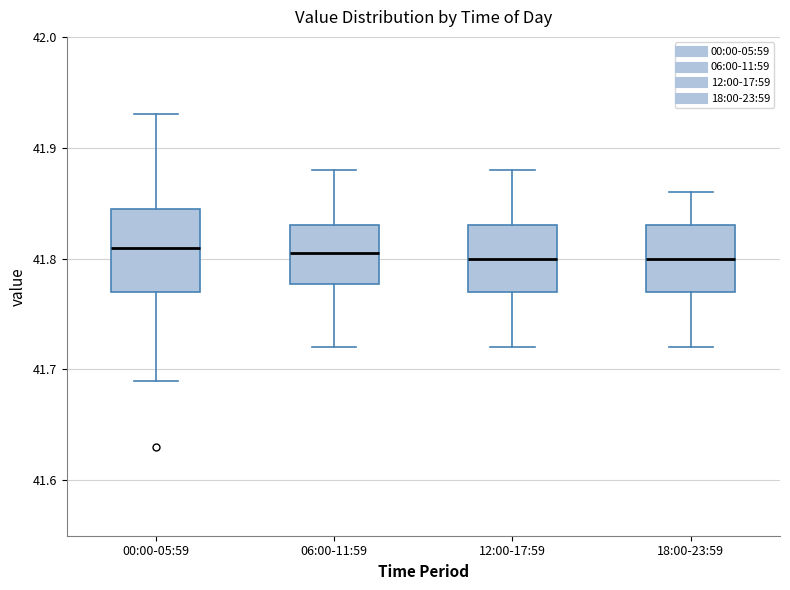

Reading left to right, transcribe this box plot: for each box, give where its median line is, the range the box spans, and where its two whiskers end, as read against the y-axis. The values are not printed on the chart, so give them approximately, as read against the axis.

00:00-05:59: median 41.81, box 41.77 to 41.85, whiskers 41.69 to 41.93
06:00-11:59: median 41.81, box 41.78 to 41.83, whiskers 41.72 to 41.88
12:00-17:59: median 41.80, box 41.77 to 41.83, whiskers 41.72 to 41.88
18:00-23:59: median 41.80, box 41.77 to 41.83, whiskers 41.72 to 41.86